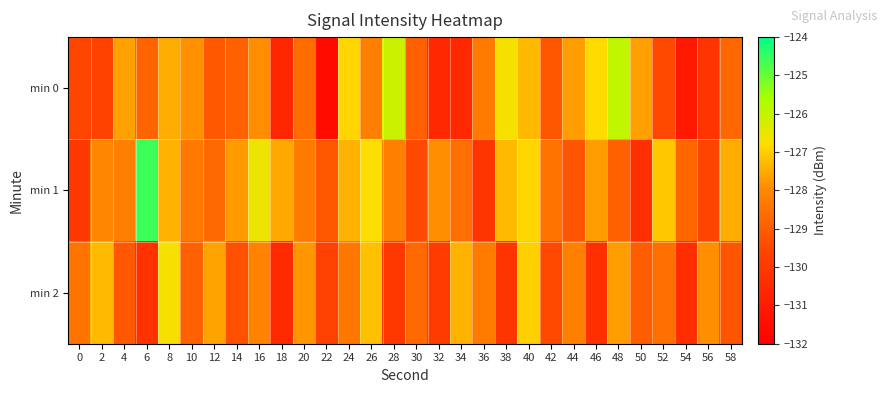

List the series in order of their peak value, highest first.

min 1, min 0, min 2